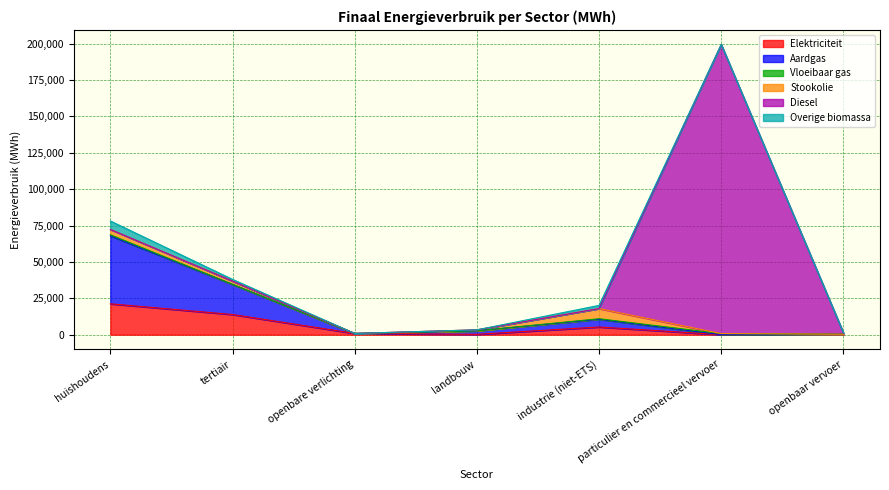

Which series changed the most between huishoudens and particulier en commercieel vervoer?

Diesel